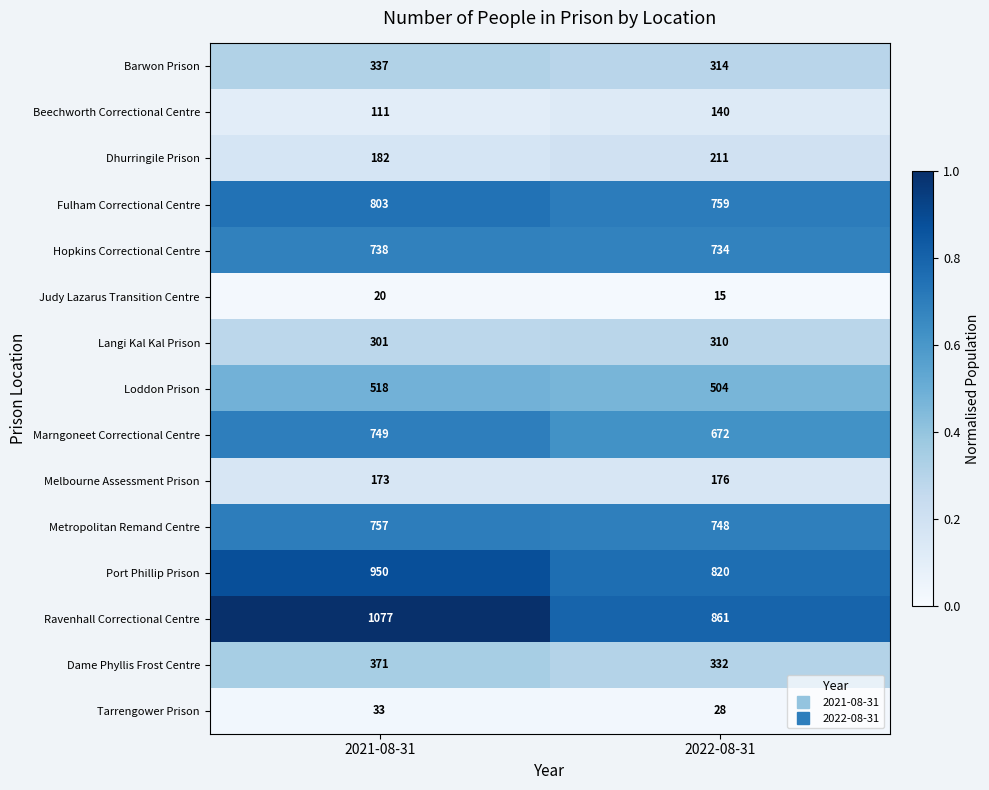

At which label is Langi Kal Kal Prison closest to 305?

2021-08-31